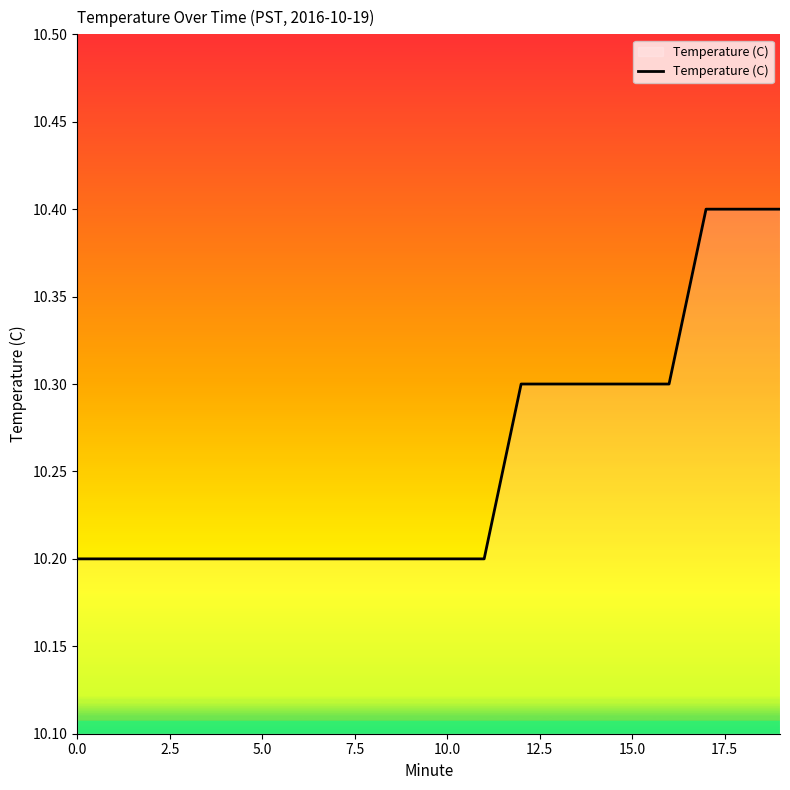

What is the minimum value shown in the chart?

10.2